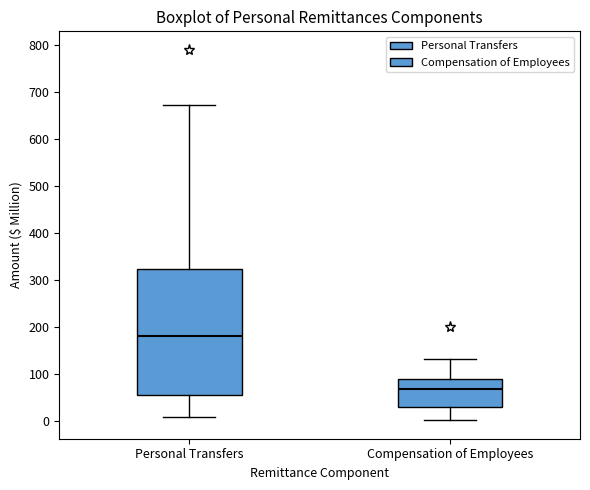

Where does the median line of the box for Compensation of Employees sit on the y-axis? The values are not printed on the chart, so give them approximately, as read against the axis.

70